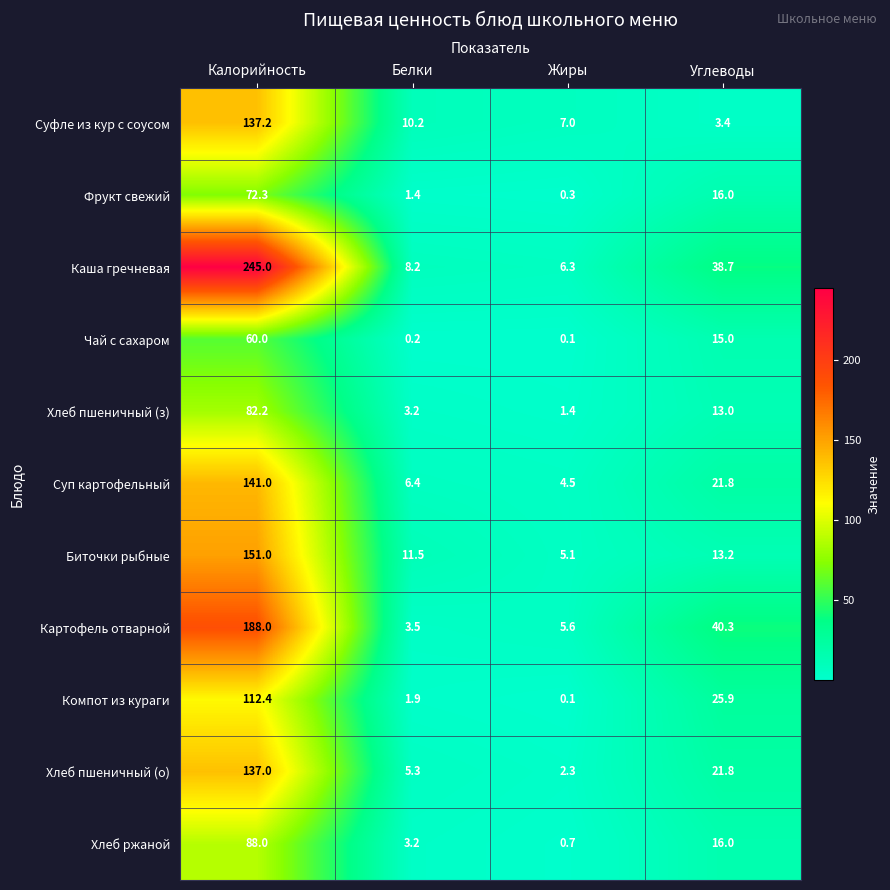

At which label does Хлеб пшеничный (о) reach its peak?

Калорийность